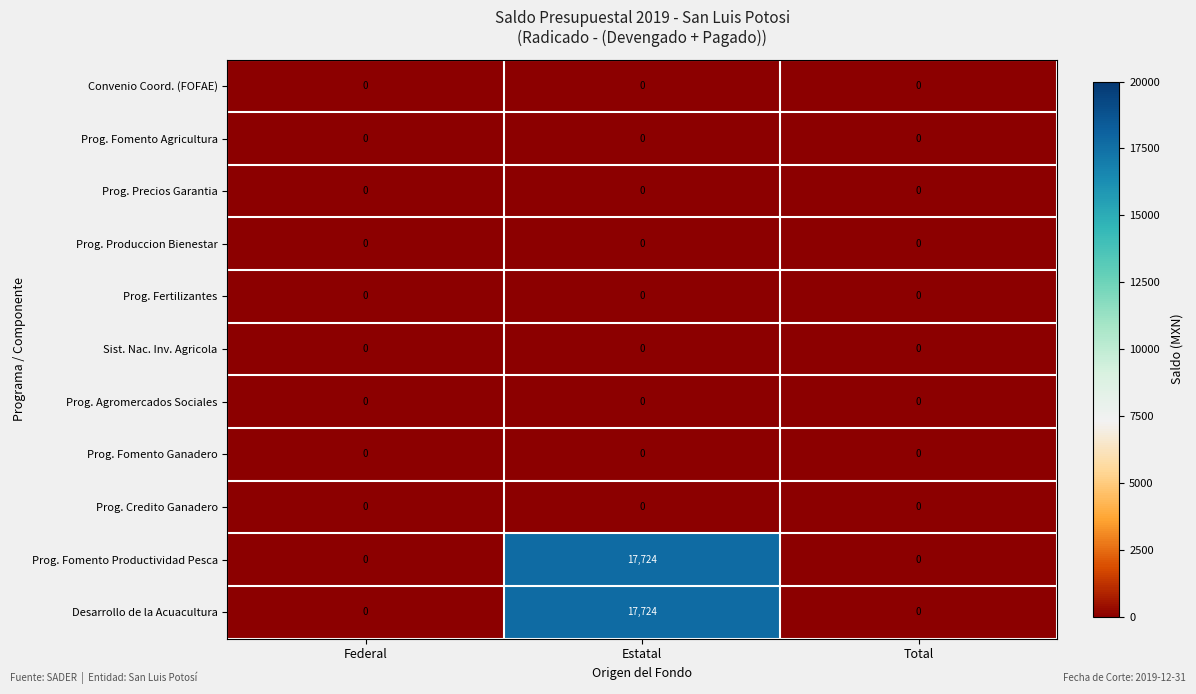

What is the greatest value displayed?

17724